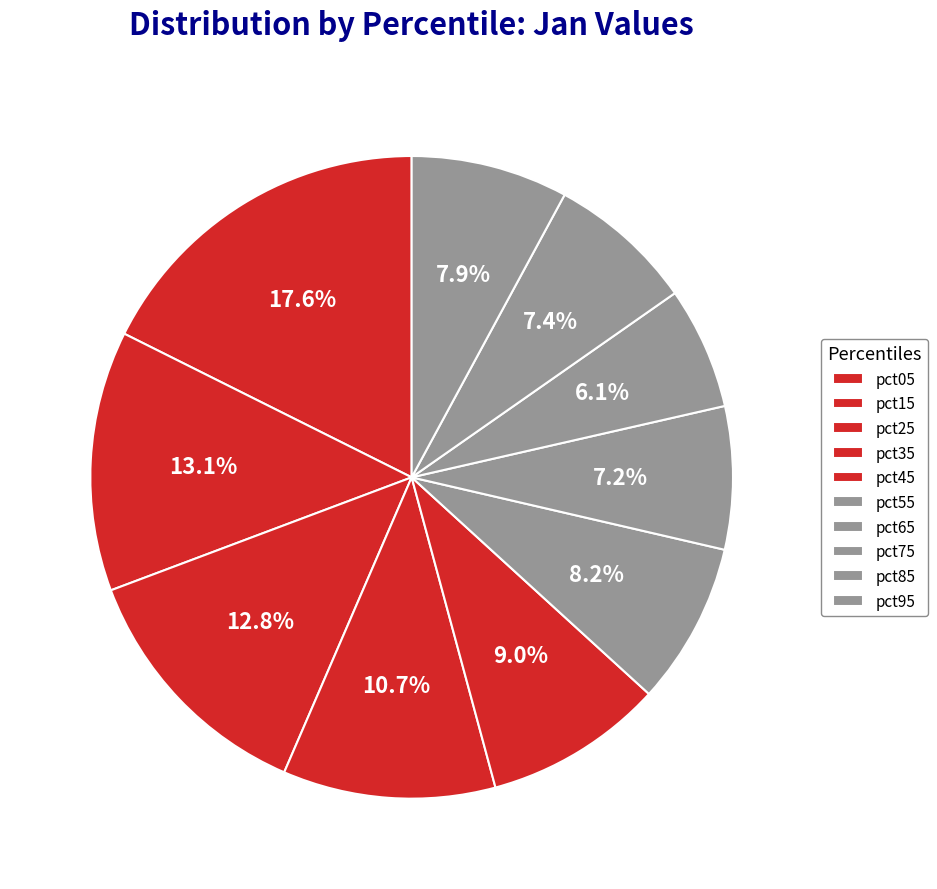

Between pct25 and pct35, which is larger?

pct25